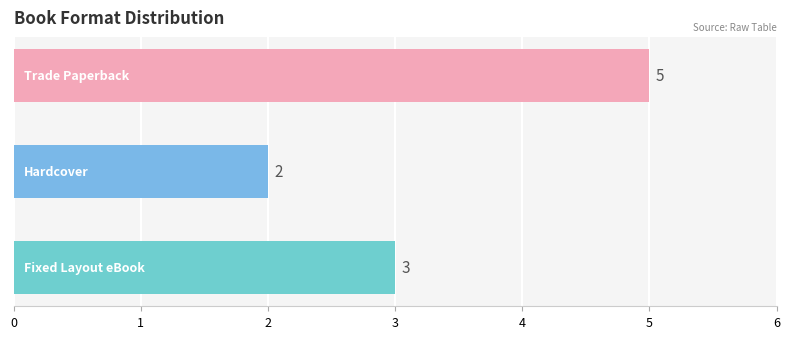

What is the greatest value displayed?

5